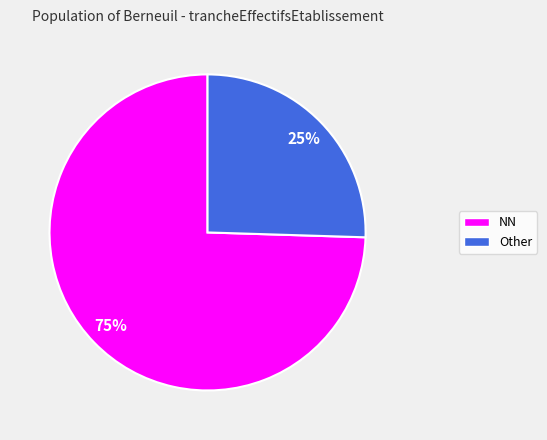

How many slices are in this pie chart?

2